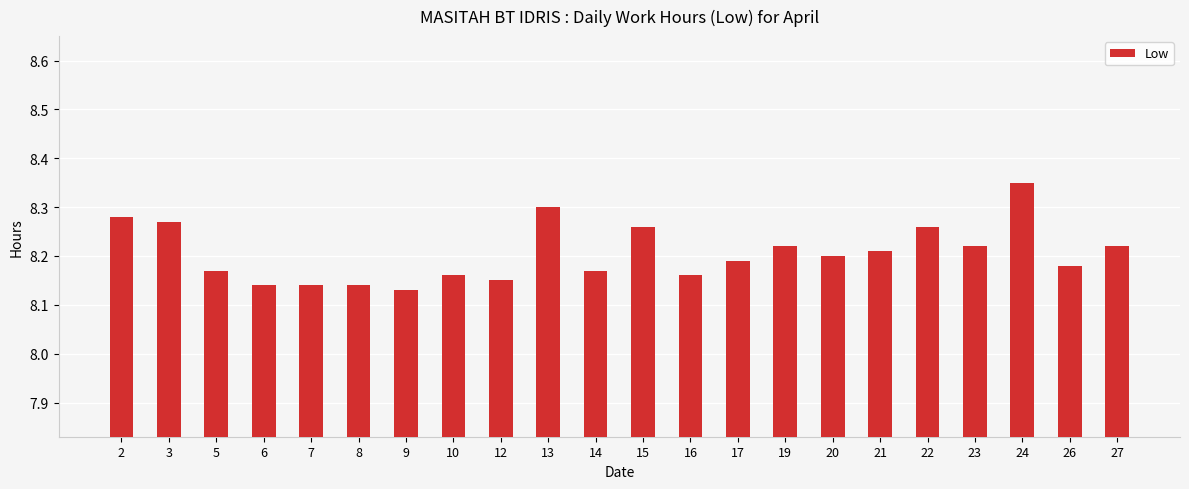

Which has a higher value, 8 or 23?

23